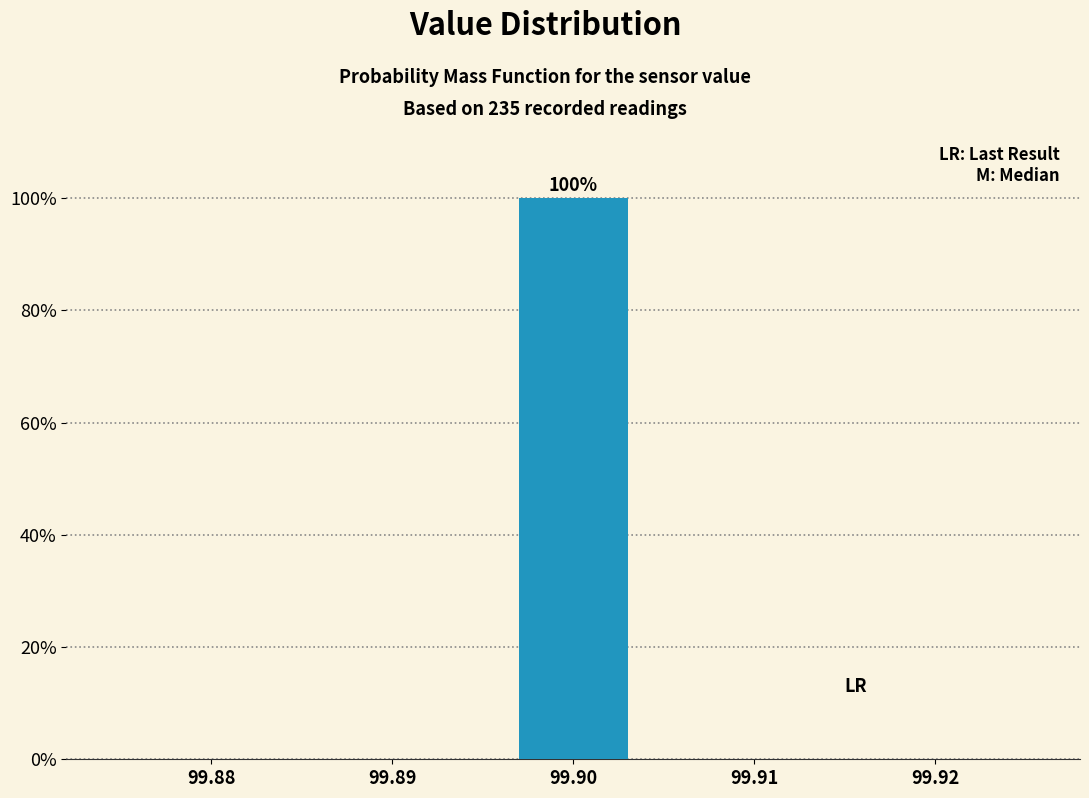

Reading left to right, what are all the values shown in this chart?

99.88=0	99.89=0	99.90=100	99.91=0	99.92=0